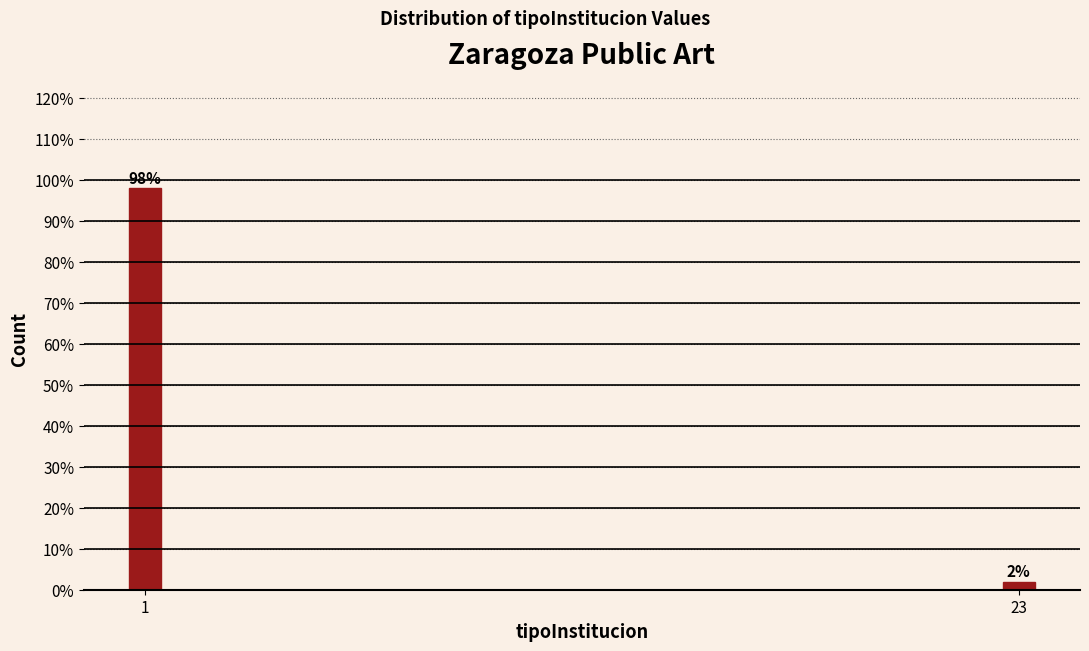

Reading left to right, extract all data points from this chart.

1=98	23=2